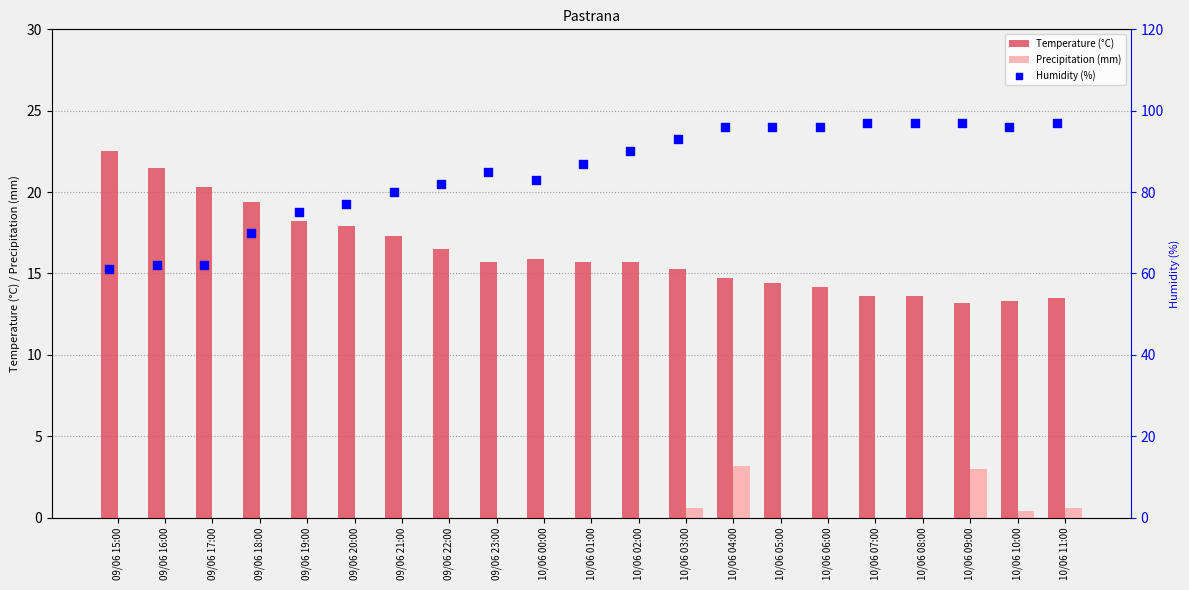

Which series has the largest total across all categories?

Humidity (%)